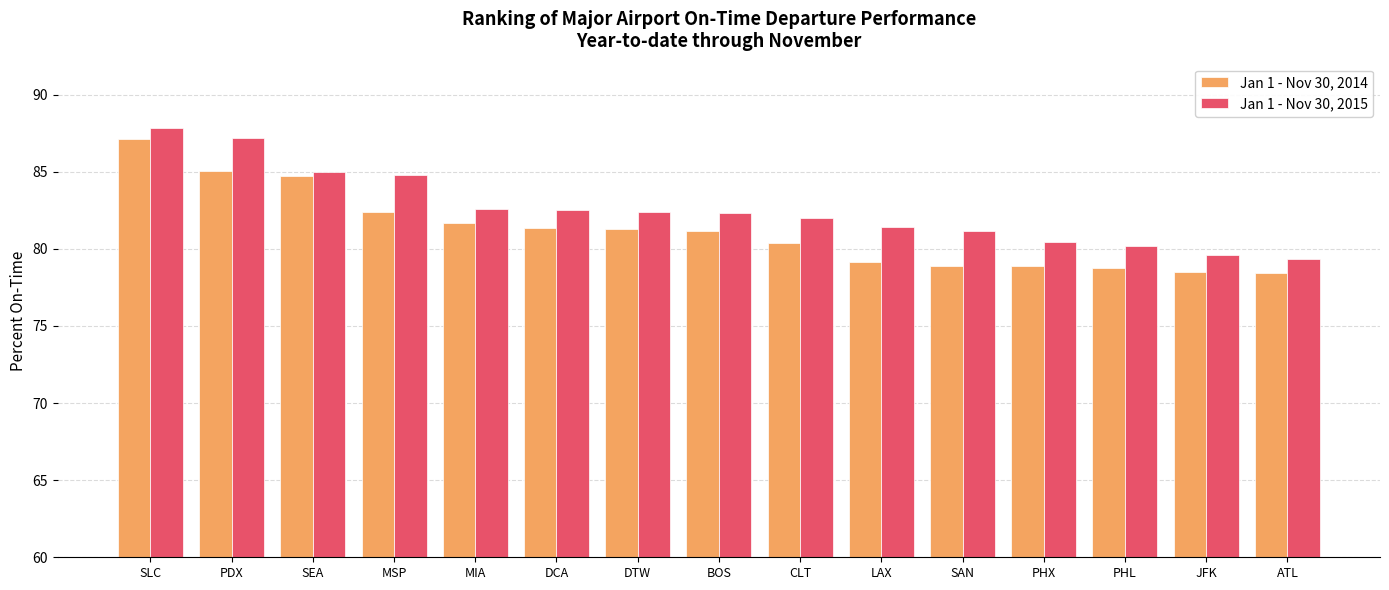

What is the approximate value of Jan 1 - Nov 30, 2014 at DTW?

81.3